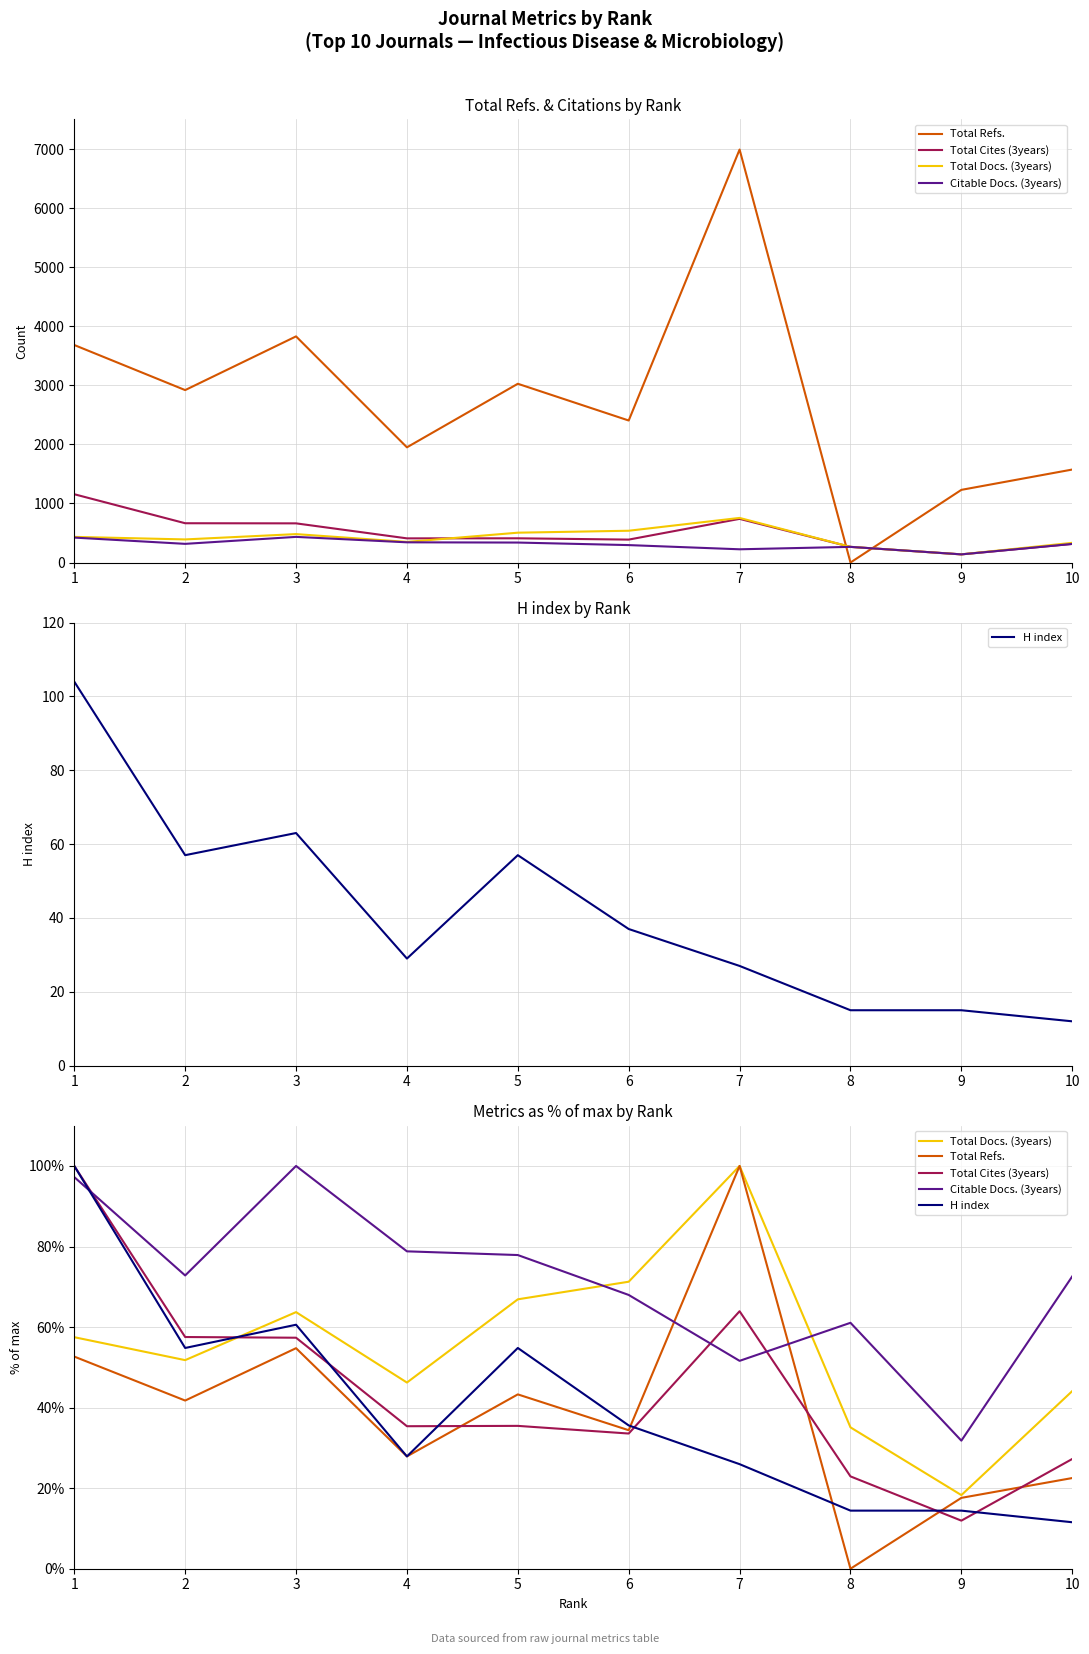

What is the highest value of the Citable Docs. (3years) series?

100.0